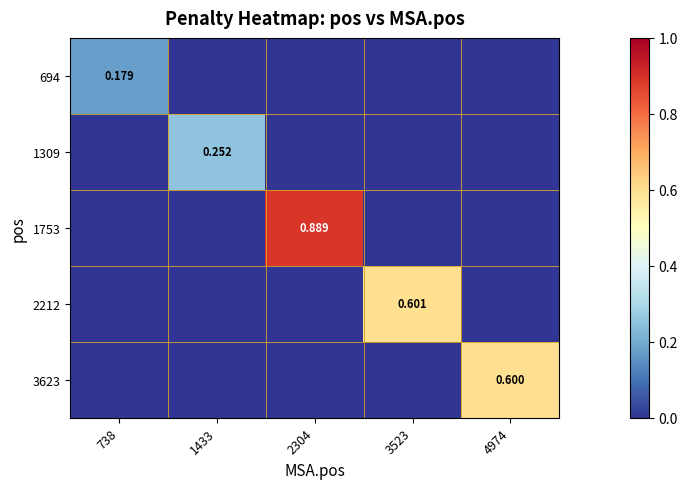

How many positive values does the 2212 series have?

1